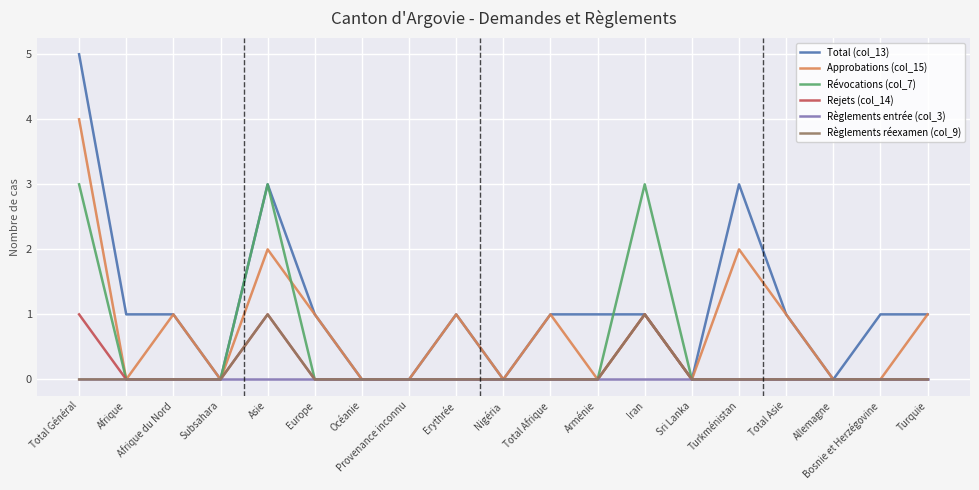

Is the value of Total (col_13) at Asie greater than the value of Révocations (col_7) at Sri Lanka?

Yes